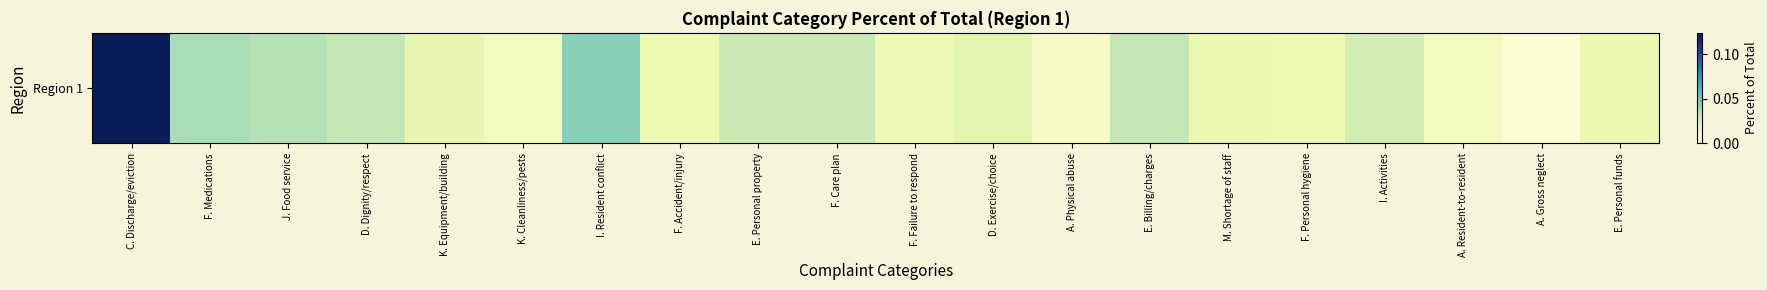

List the labels in order of value, largest first.

C. Discharge/eviction, I. Resident conflict, F. Medications, J. Food service, D. Dignity/respect, E. Billing/charges, E. Personal property, F. Care plan, I. Activities, D. Exercise/choice, K. Equipment/building, M. Shortage of staff, E. Personal funds, F. Accident/injury, F. Personal hygiene, F. Failure to respond, K. Cleanliness/pests, A. Resident-to-resident, A. Physical abuse, A. Gross neglect